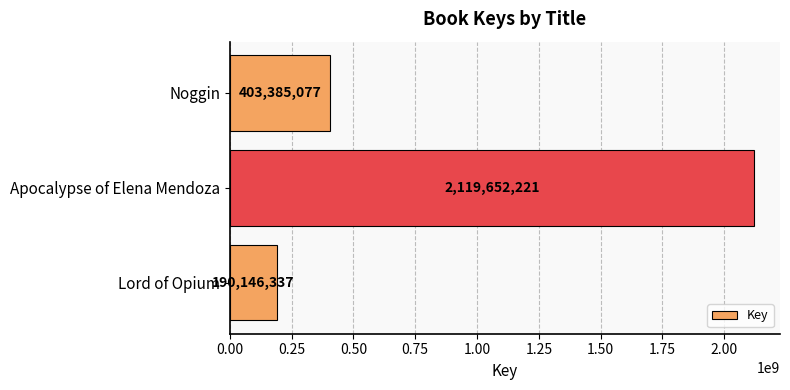

Where is the data nearest to the value 1154899279?

Noggin